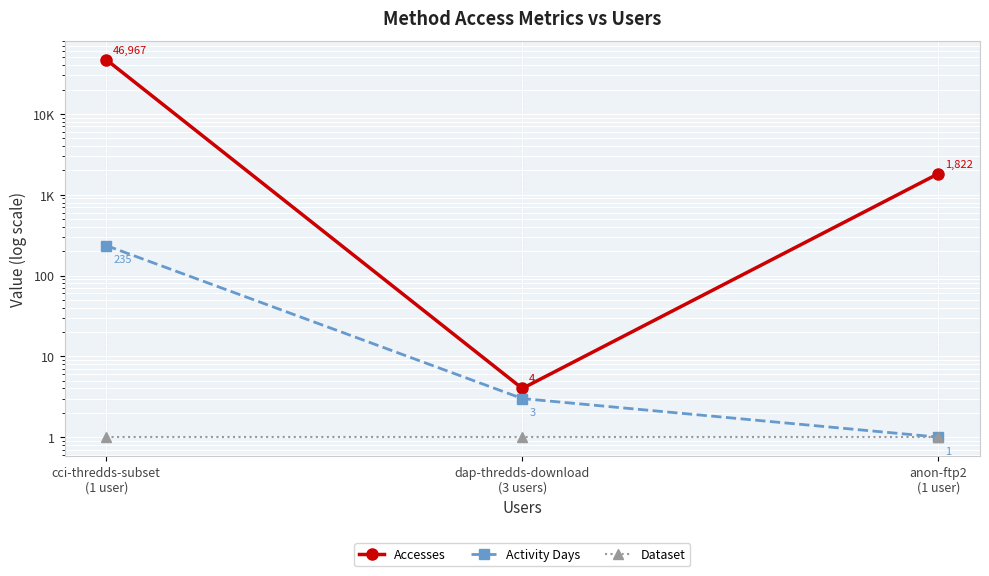

Count the number of data series in this chart.

3